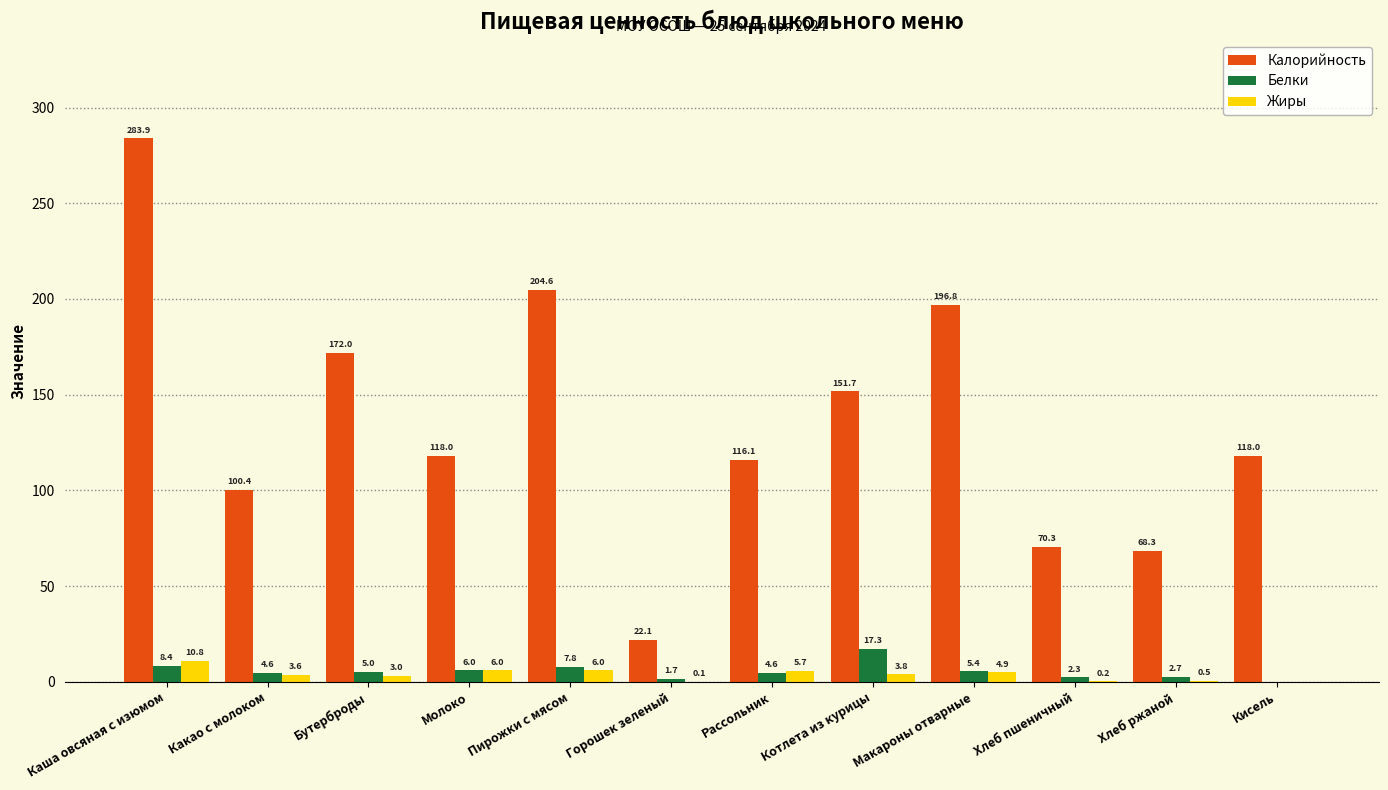

Is the value of Белки at Пирожки с мясом greater than the value of Калорийность at Кисель?

No